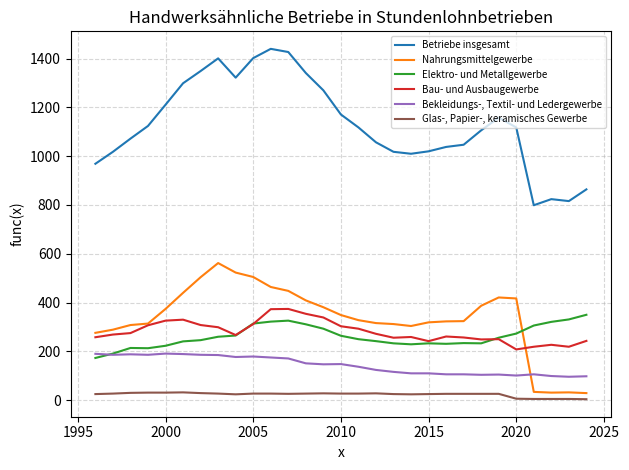

What is the sum of all Bau- und Ausbaugewerbe values?

8149